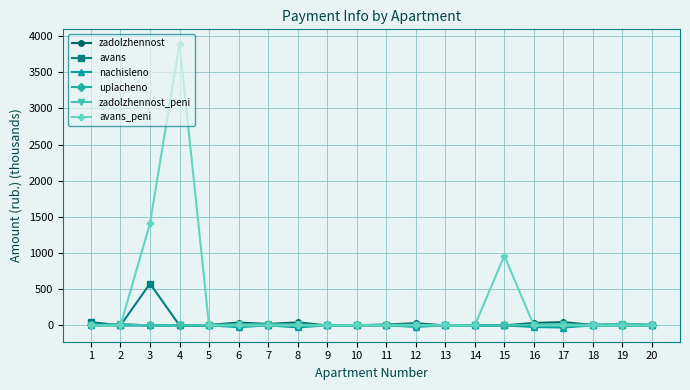

Between which two adjacent categories do avans and zadolzhennost_peni first intersect?

1 and 2